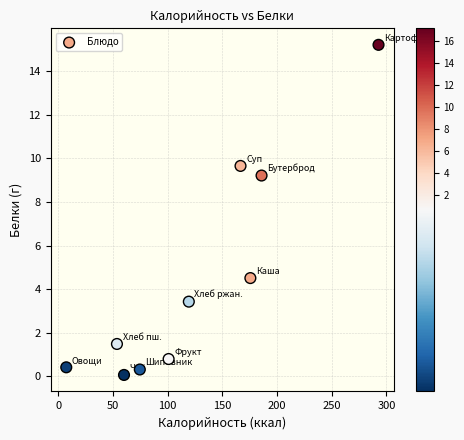

What Y value in the scatter plot is closest to 7?

9.2